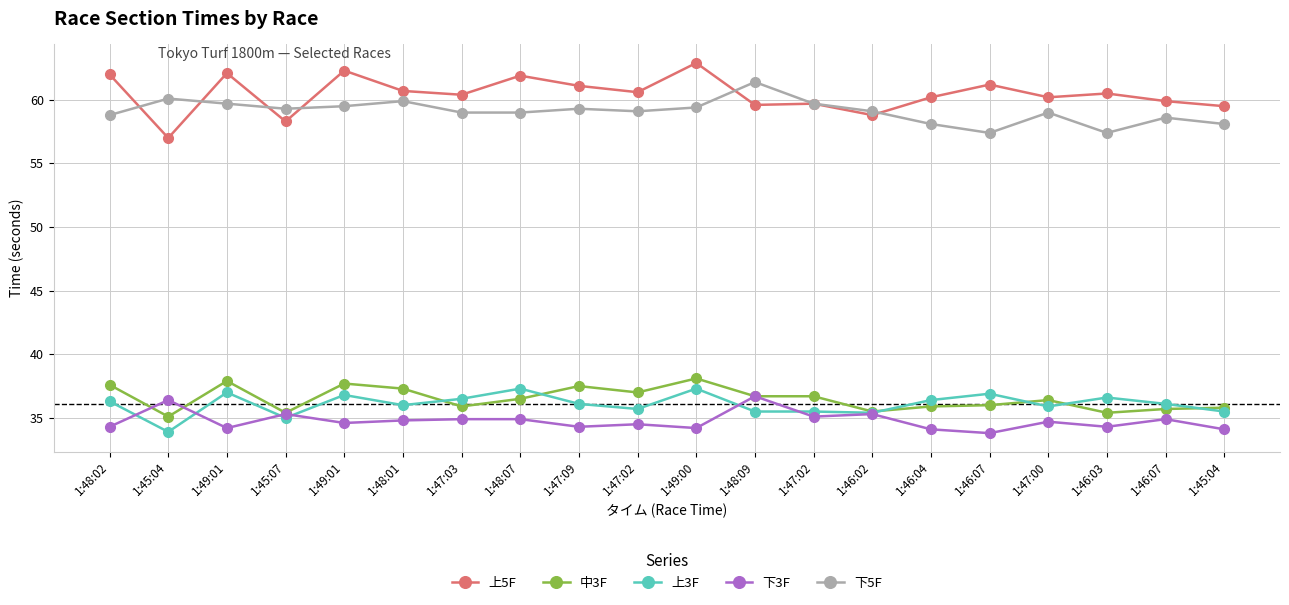

Which has a higher value, 1:46:02 or 1:47:02?

1:47:02